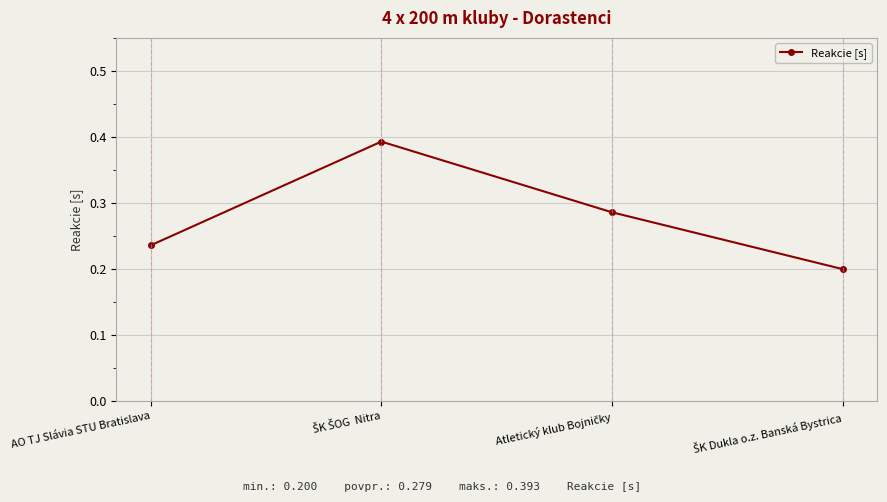

What position from the left is AO TJ Slávia STU Bratislava?

1